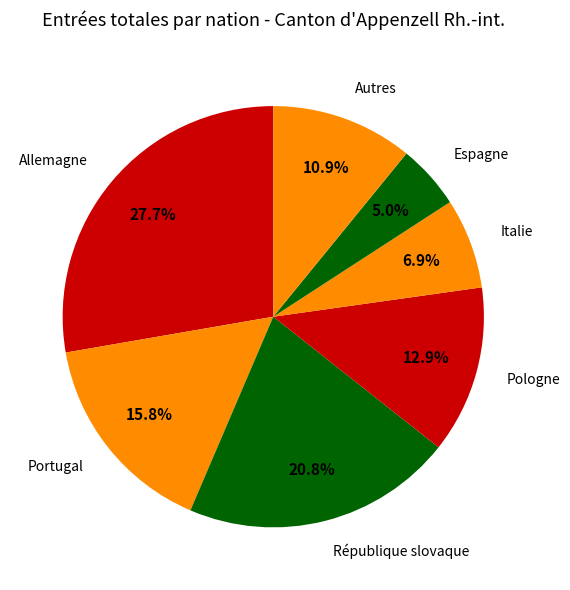

To the nearest percent, what is the average slice percentage?

14%